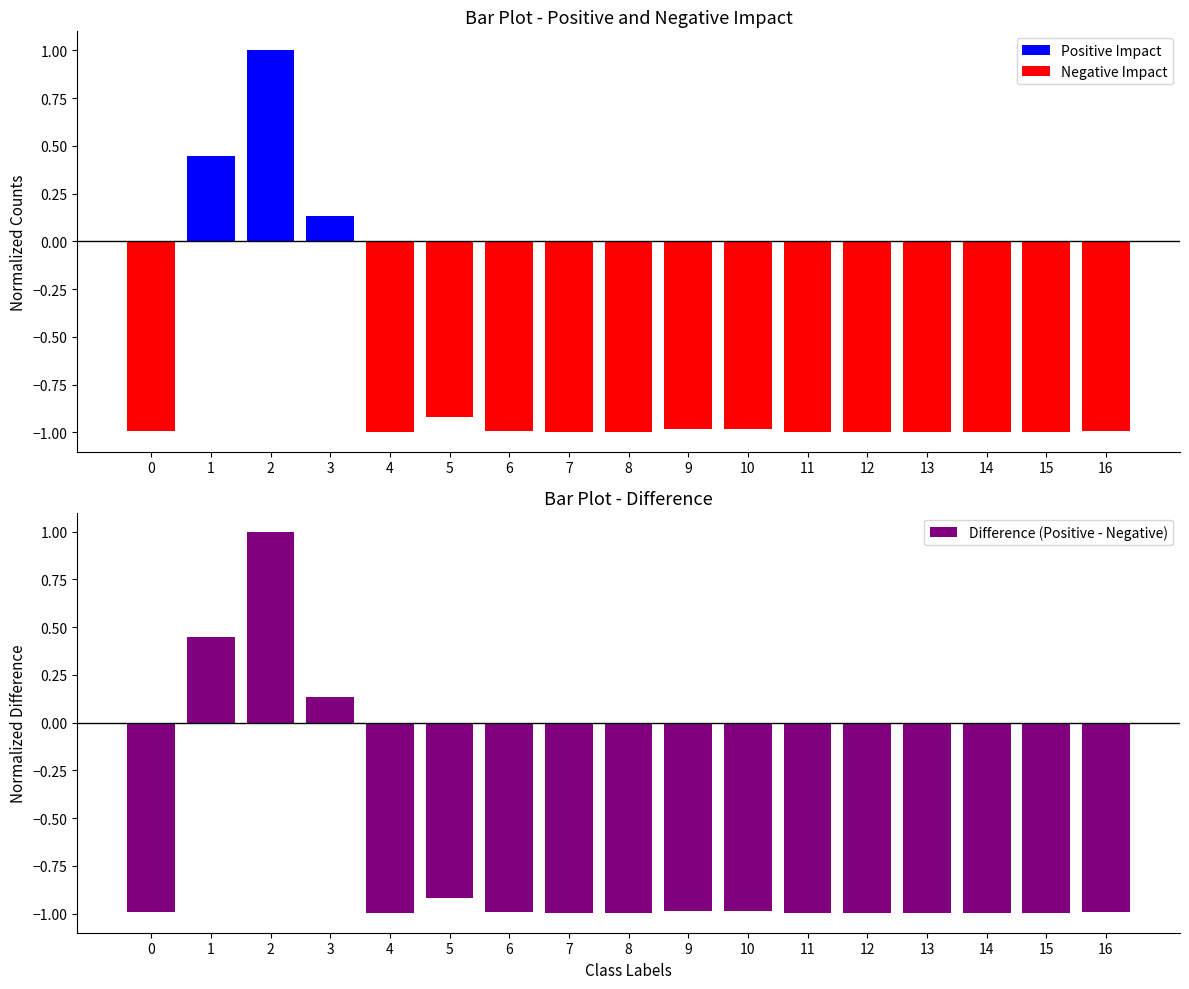

What value does the Difference (Positive - Negative) series have at 6?

-1.0